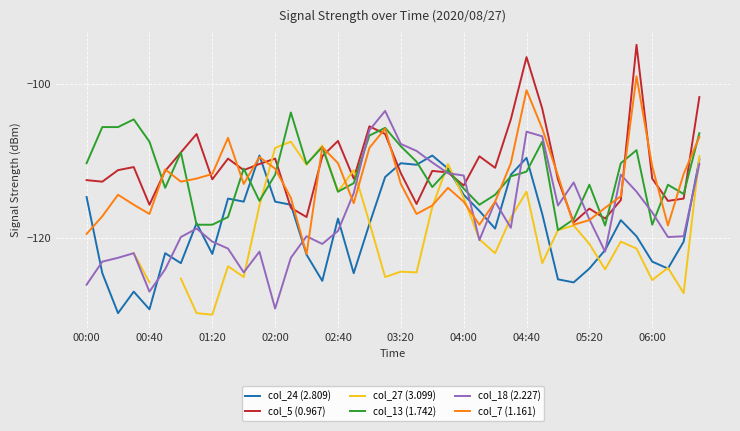

What is the minimum value for col_18 (2.227)?

-129.2